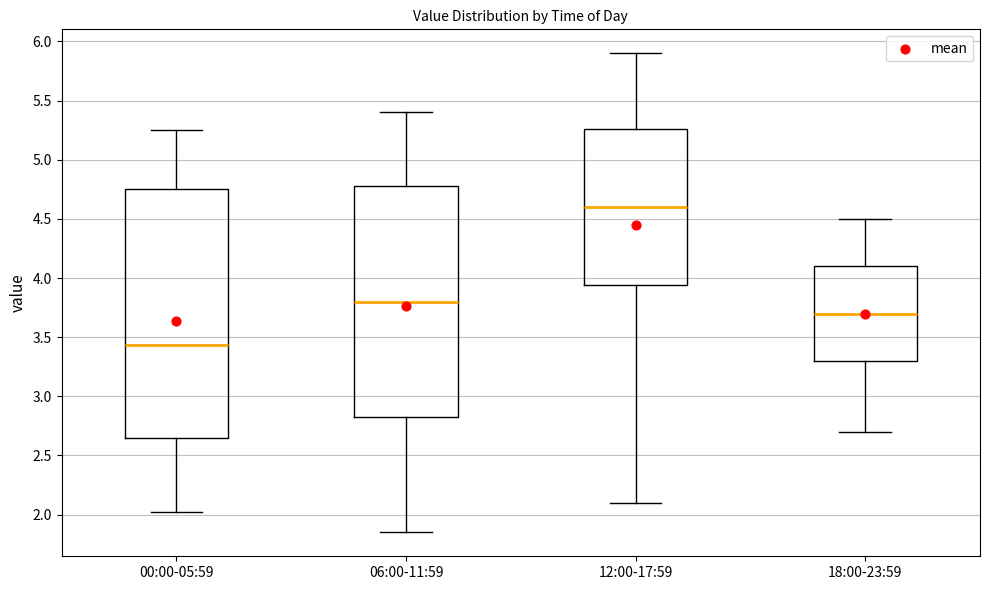

Reading left to right, transcribe this box plot: for each box, give where its median line is, the range the box spans, and where its two whiskers end, as read against the y-axis. The values are not printed on the chart, so give them approximately, as read against the axis.

00:00-05:59: median 3.45, box 2.65 to 4.75, whiskers 2.00 to 5.25
06:00-11:59: median 3.80, box 2.85 to 4.80, whiskers 1.85 to 5.40
12:00-17:59: median 4.60, box 3.95 to 5.25, whiskers 2.10 to 5.90
18:00-23:59: median 3.70, box 3.30 to 4.10, whiskers 2.70 to 4.50